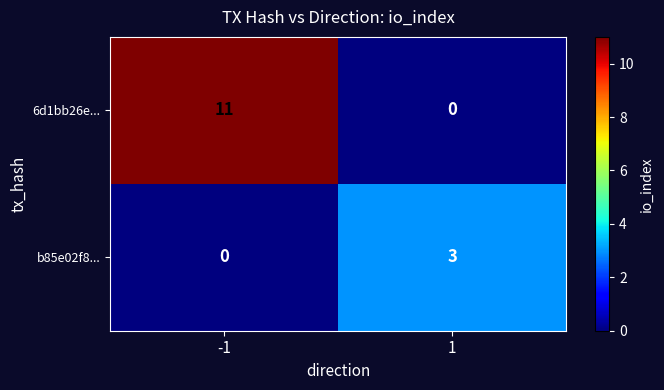

Count the number of data series in this chart.

2